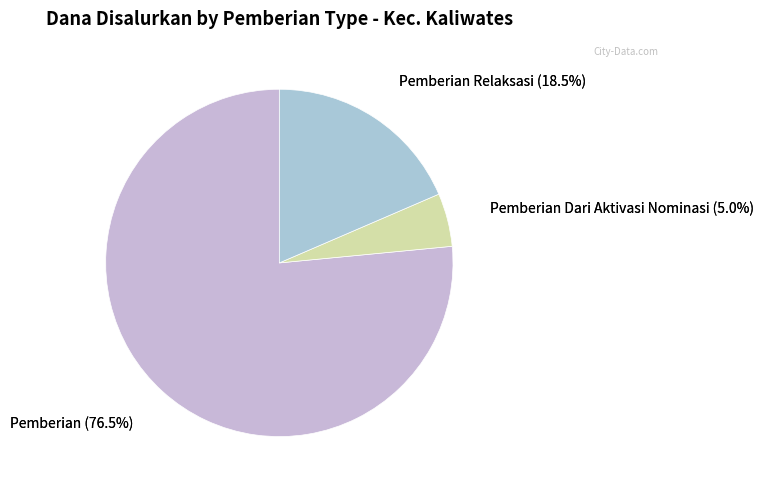

Does 35 account for over 50% of the chart?

No